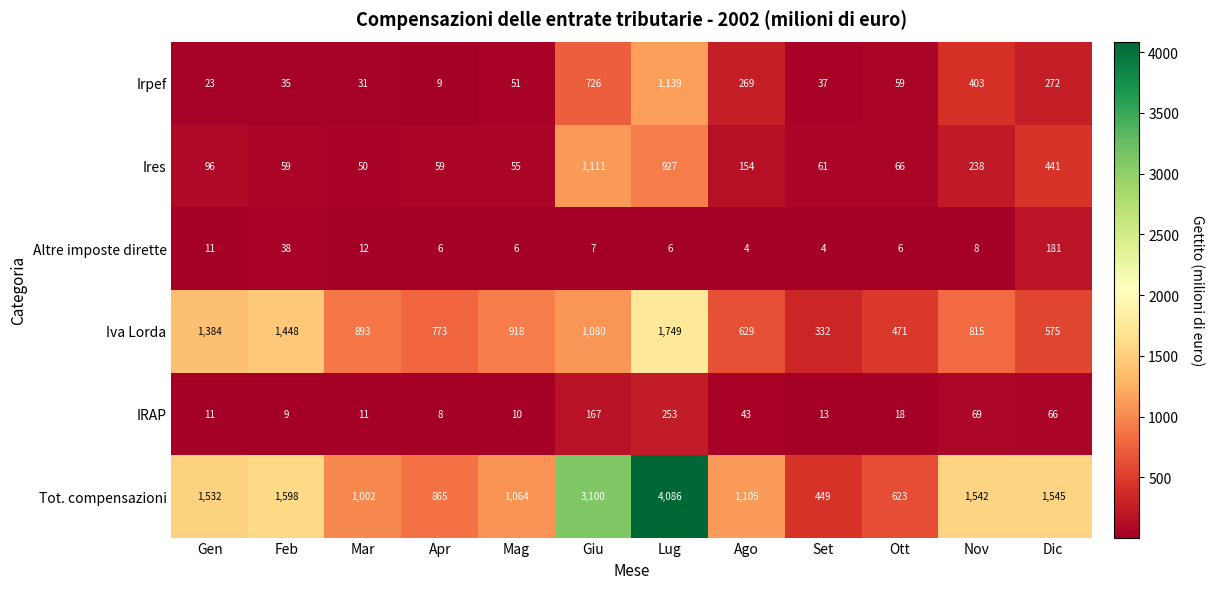

Where is Altre imposte dirette nearest to the value 92?

Feb